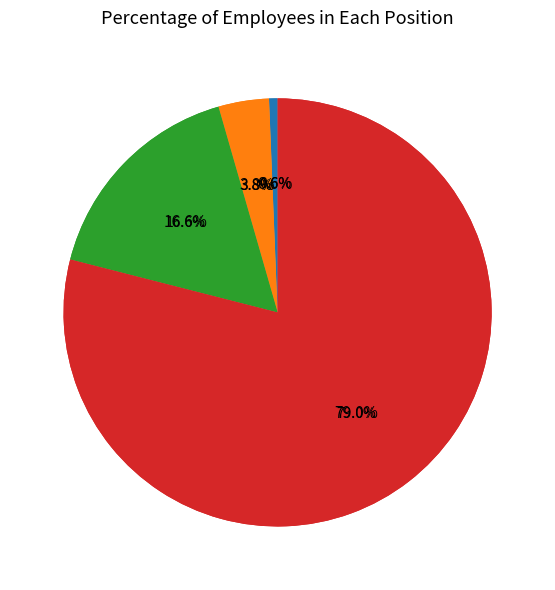

How much of the chart is everything except Заведующий отделением?

83.4%